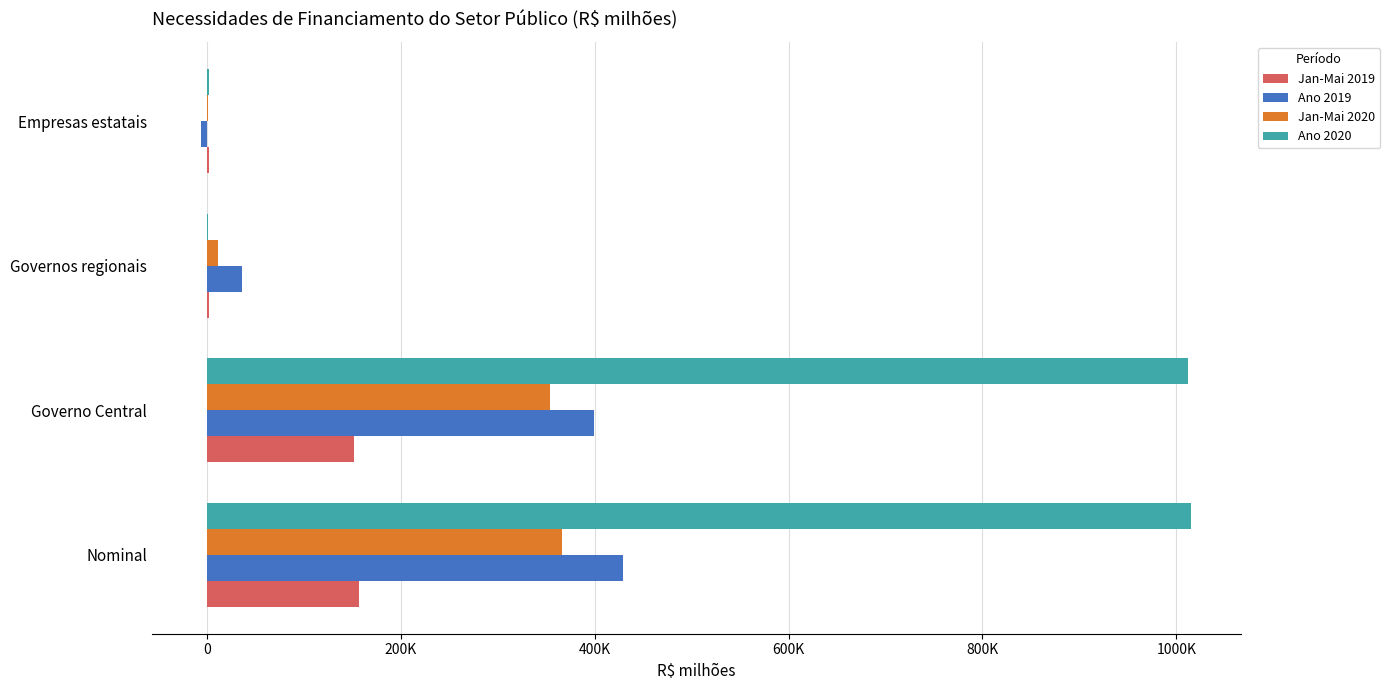

What are all the series names shown in the legend?

Jan-Mai 2019, Ano 2019, Jan-Mai 2020, Ano 2020